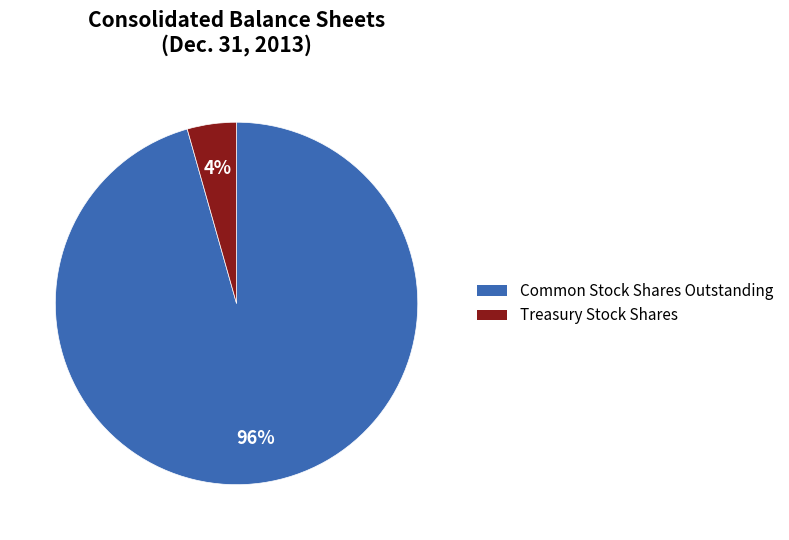

To the nearest percent, what is the average slice percentage?

50%